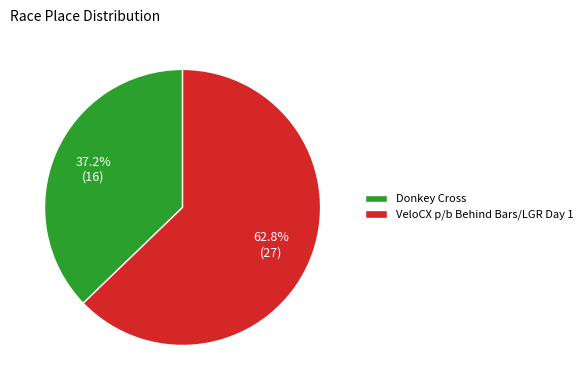

Which slice is the smallest?

Donkey Cross